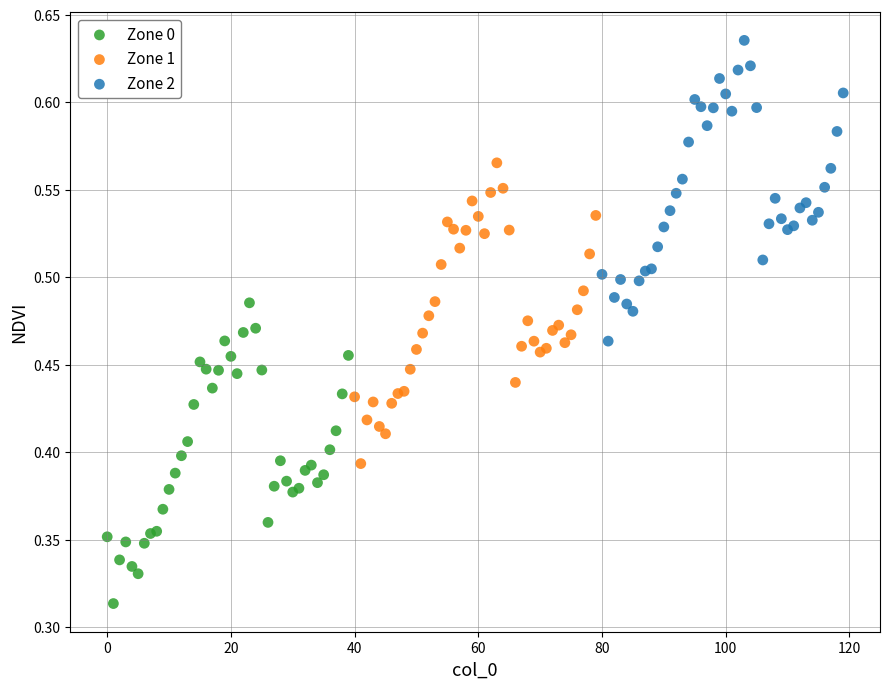

Which series reaches the minimum Y coordinate?

Zone 0